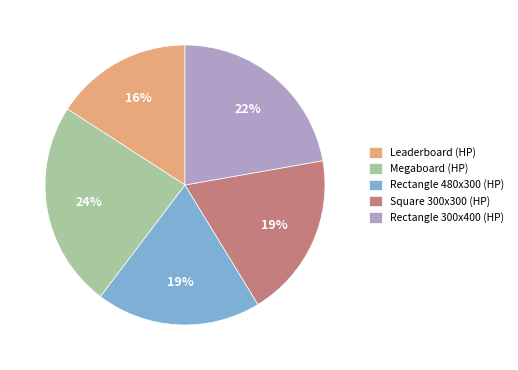

Approximately how many times larger is the value at Square 300x300 (HP) compared to Rectangle 480x300 (HP)?

1.0